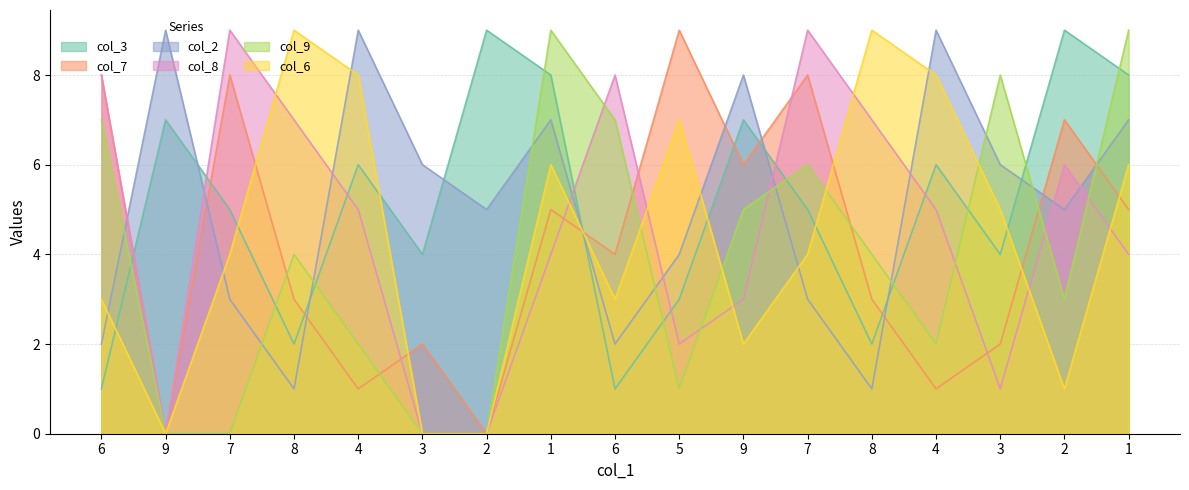

Which series has the largest range (max minus min)?

col_7